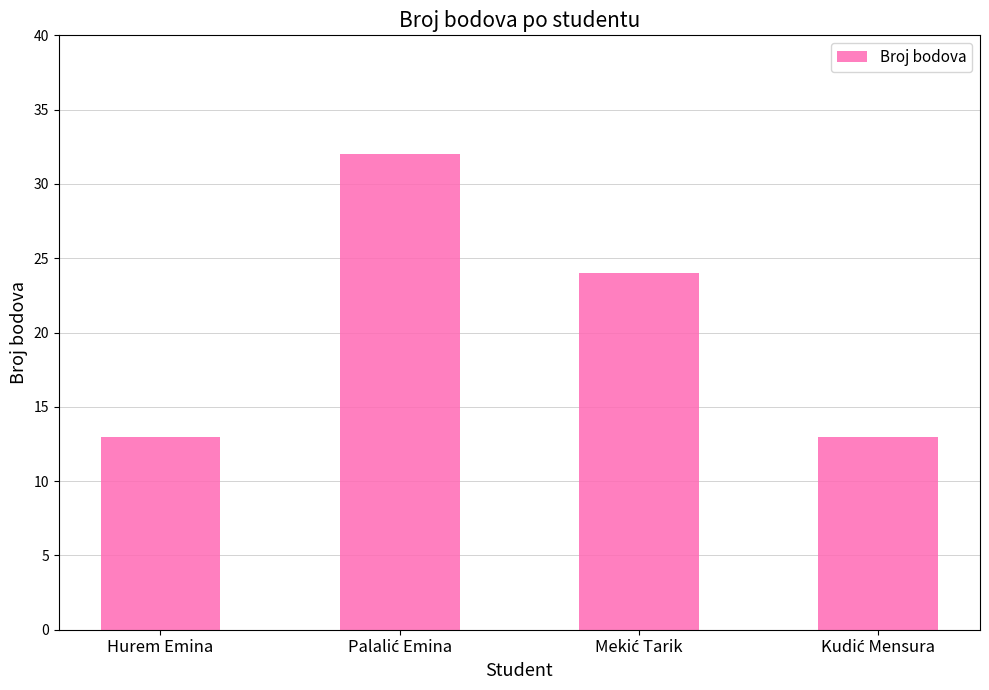

Are the bars grouped side by side (vs. stacked)?

No